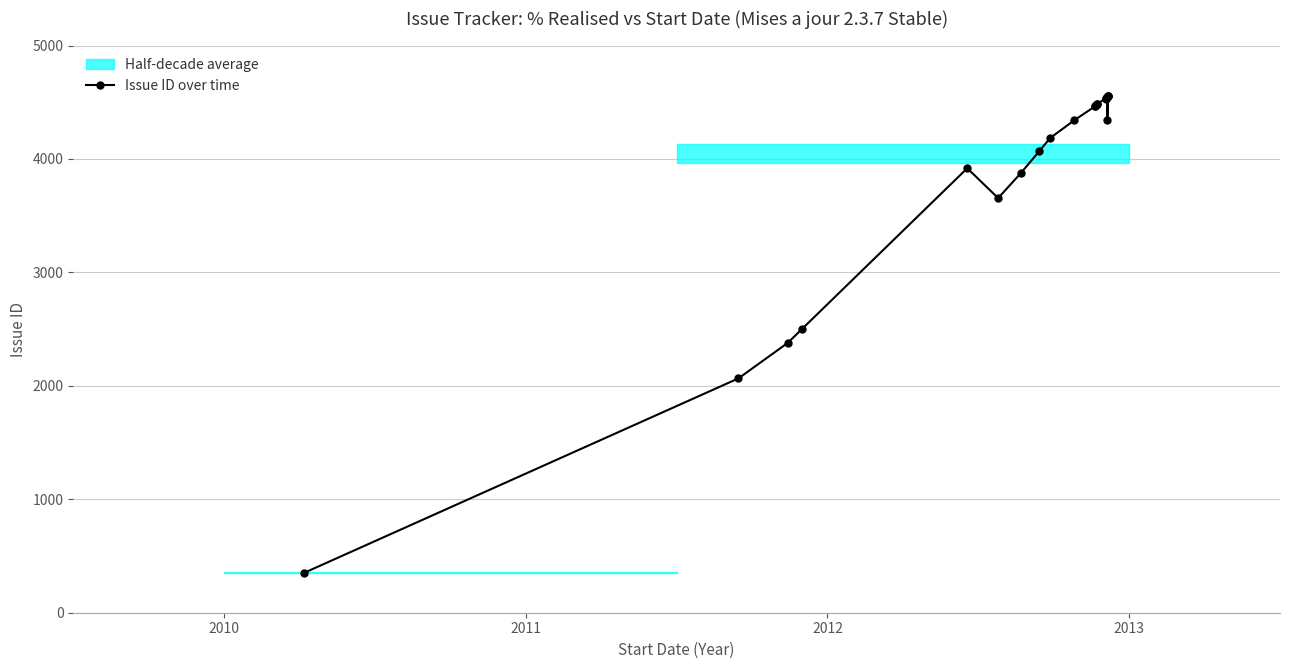

True or false: the data has more than 2 interior local peaks.

True